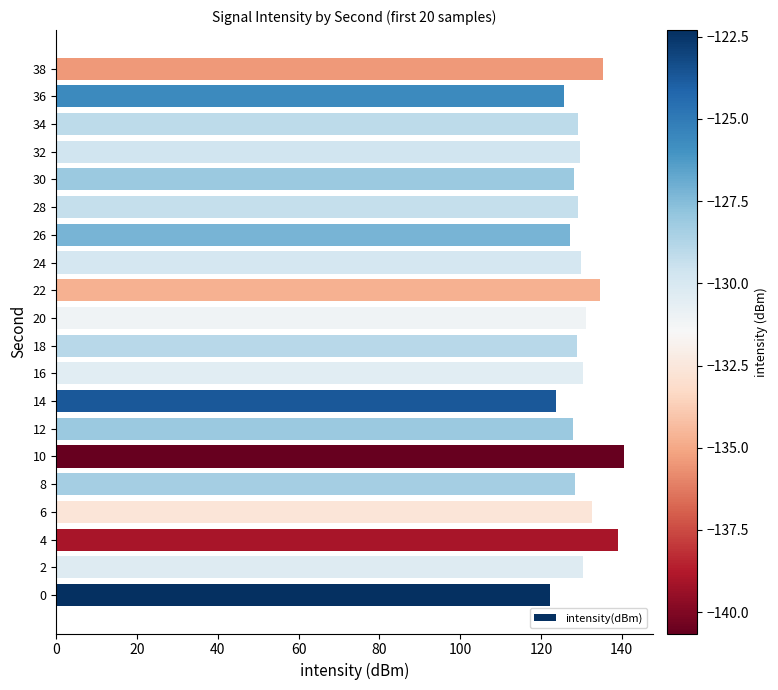

What is the ratio of the value at 20 to the value at 26?

1.0